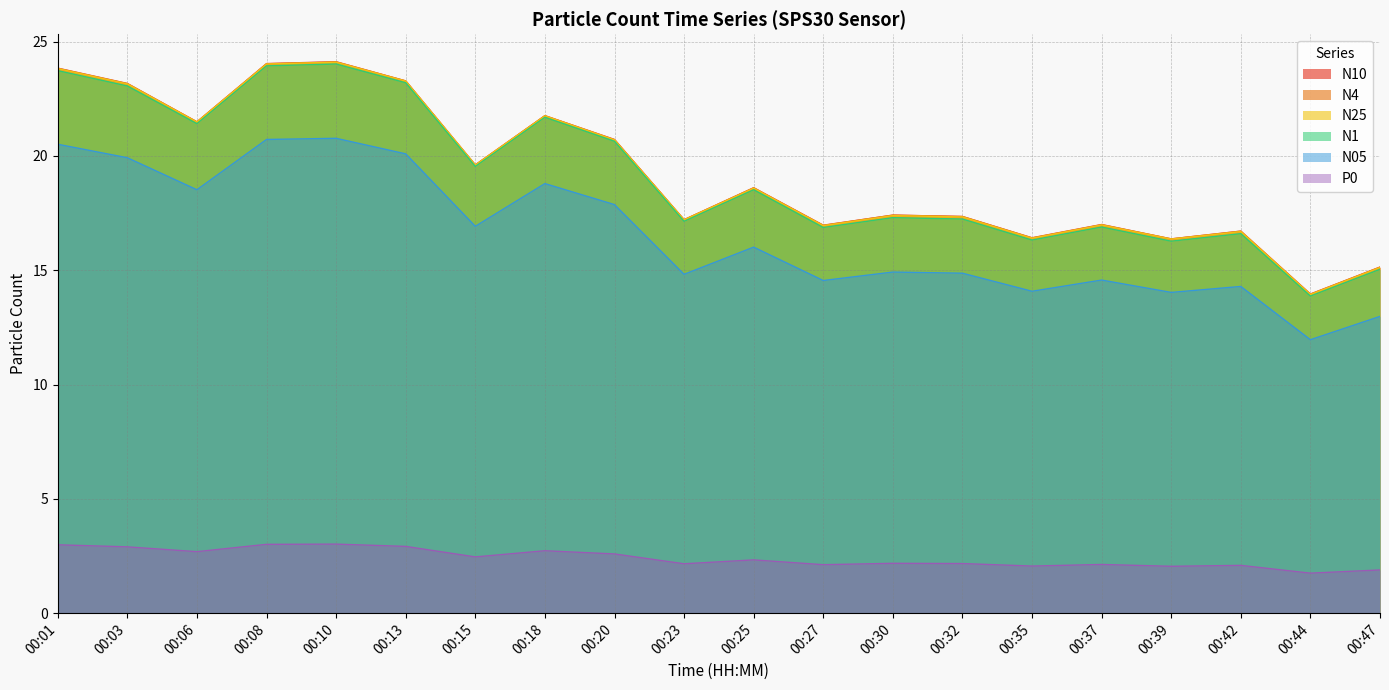

Does the chart have visible grid lines?

Yes